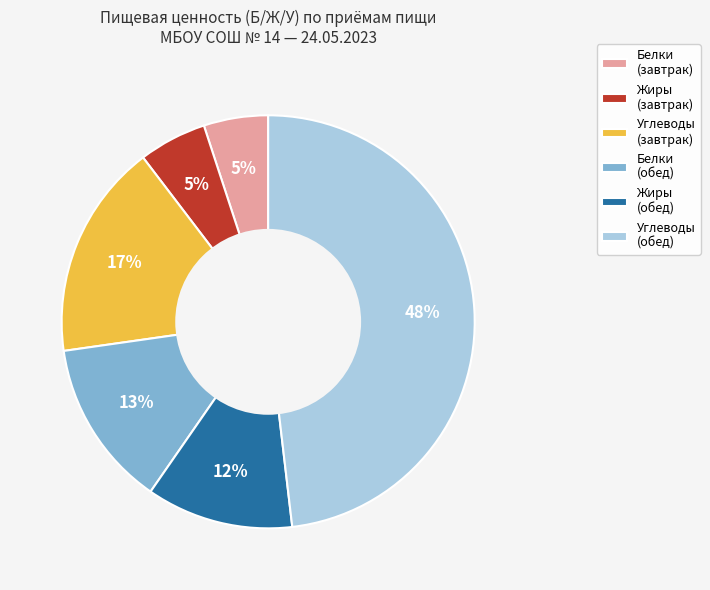

Is there any slice that represents more than half of the pie?

No